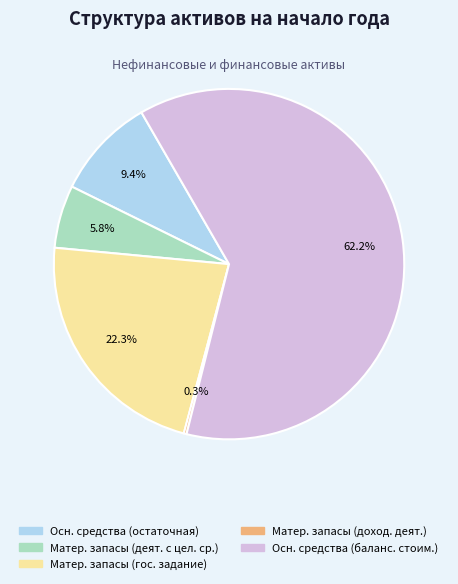

Does any single category account for the majority?

Yes